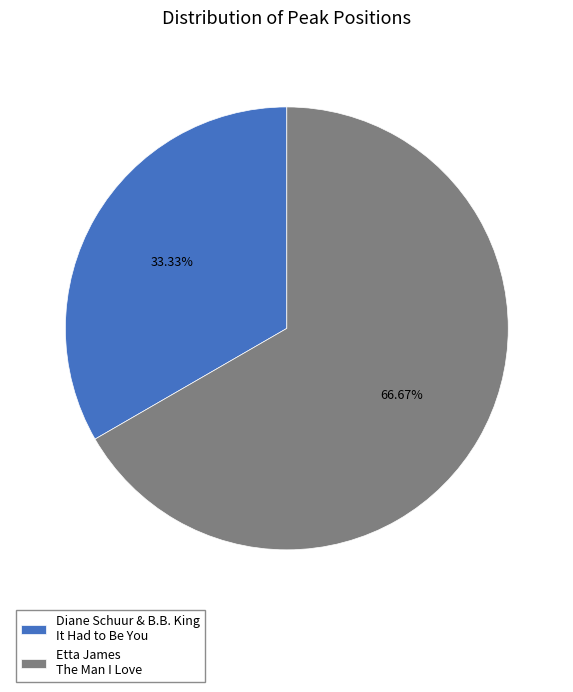

Approximately how many times larger is the value at Etta James The Man I Love compared to Diane Schuur & B.B. King It Had to Be You?

2.0